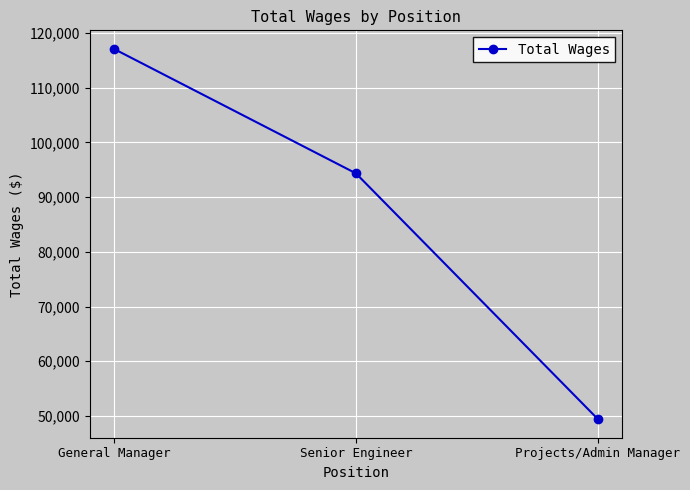

How many values are below 94354?

1